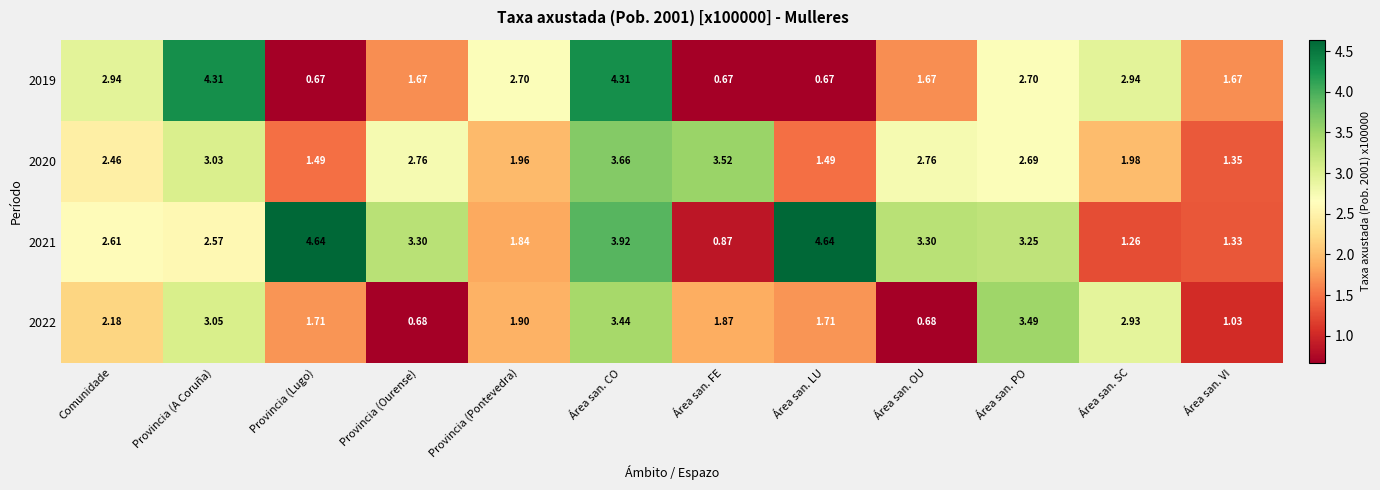

Where is 2022 nearest to the value 2?

Provincia (Pontevedra)